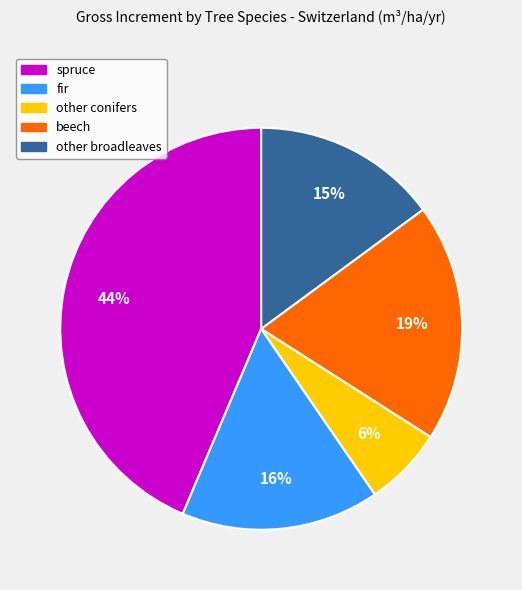

To the nearest percent, what portion does beech represent?

19%